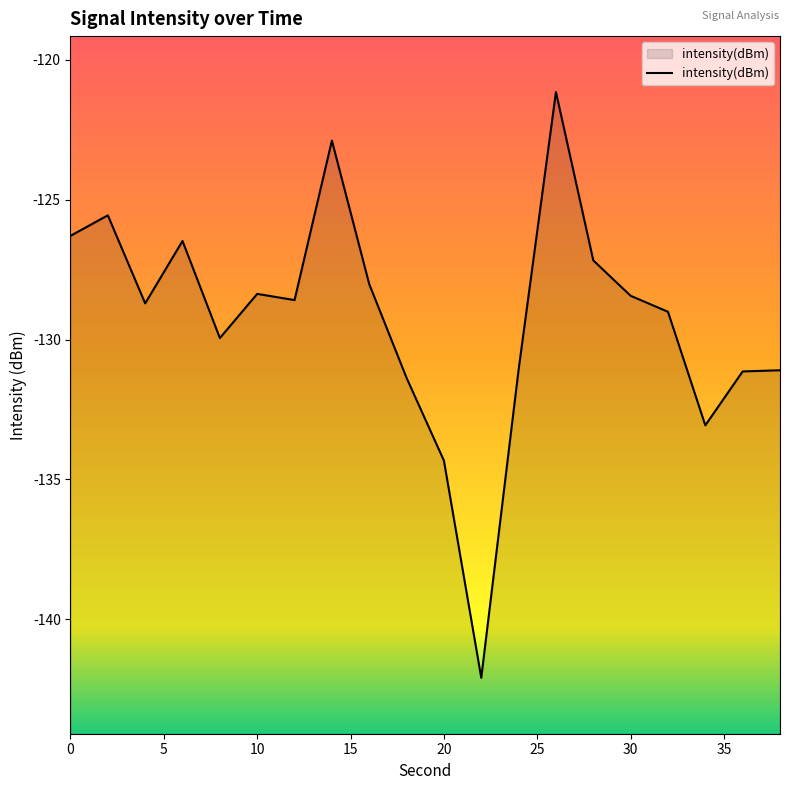

The chart shows a value of -48.8 at 20. True or false?

False